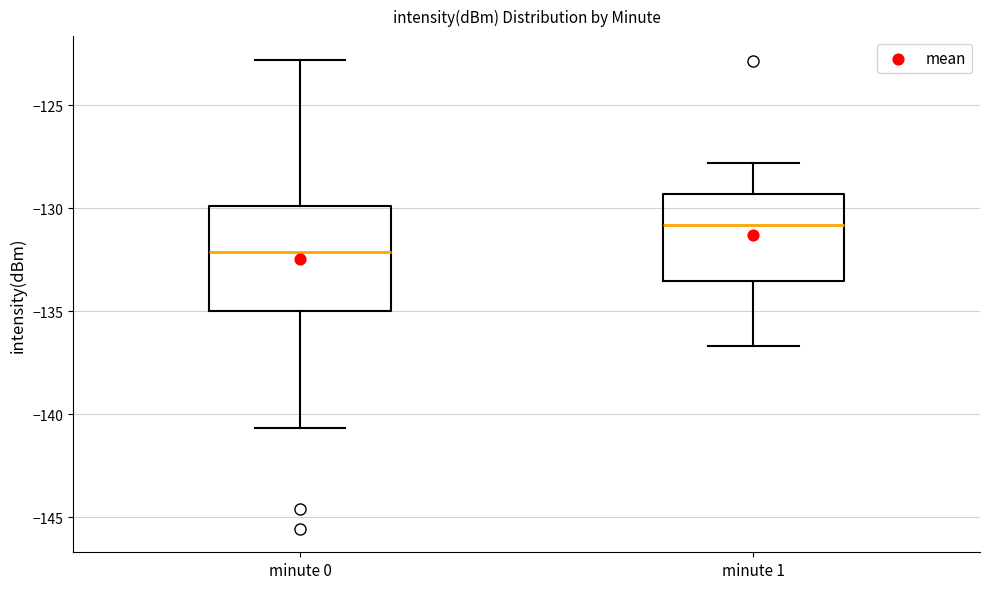

Where is the lower edge of the box for minute 1 on the y-axis? The values are not printed on the chart, so give them approximately, as read against the axis.

-133.5